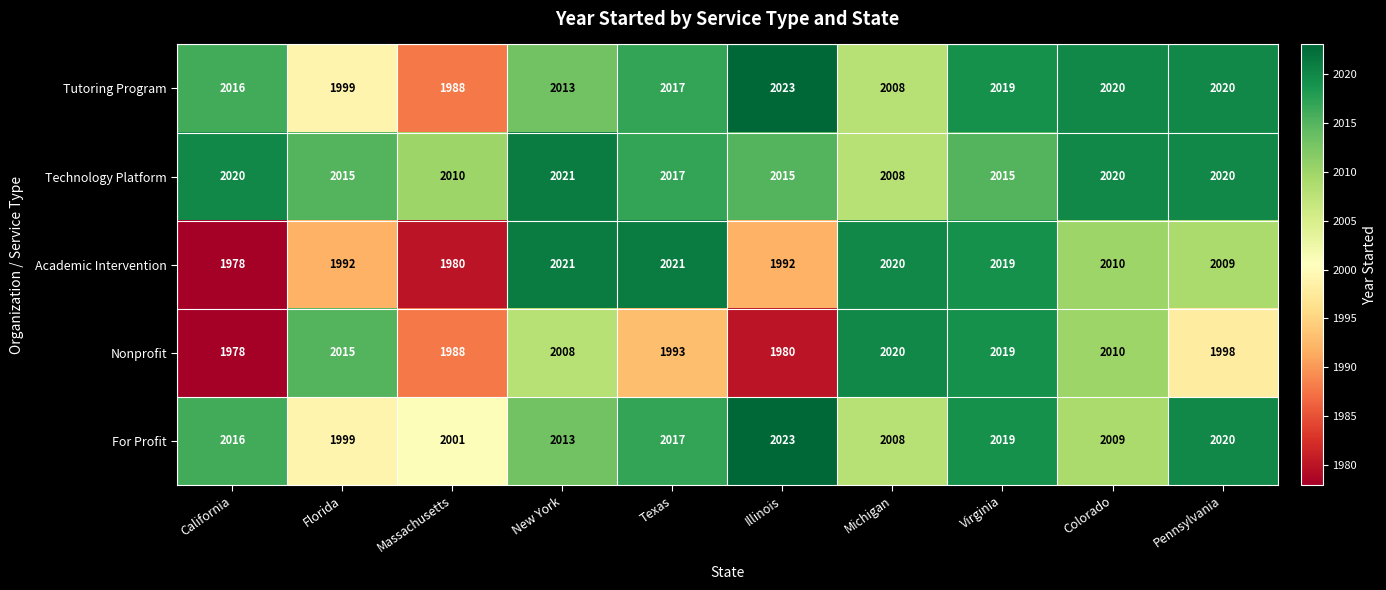

Where is Nonprofit nearest to the value 1999?

Pennsylvania